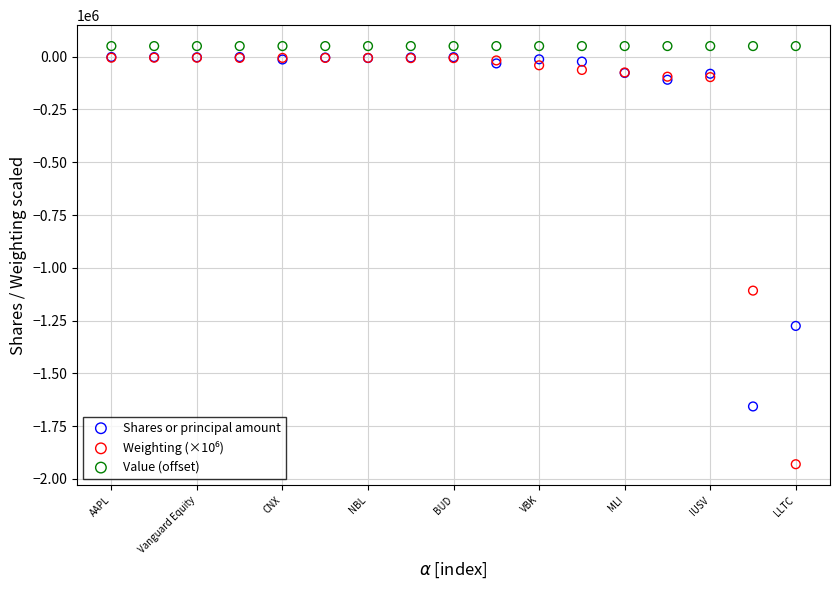

Across all series, what Y value is closest to -940000?

-1108000